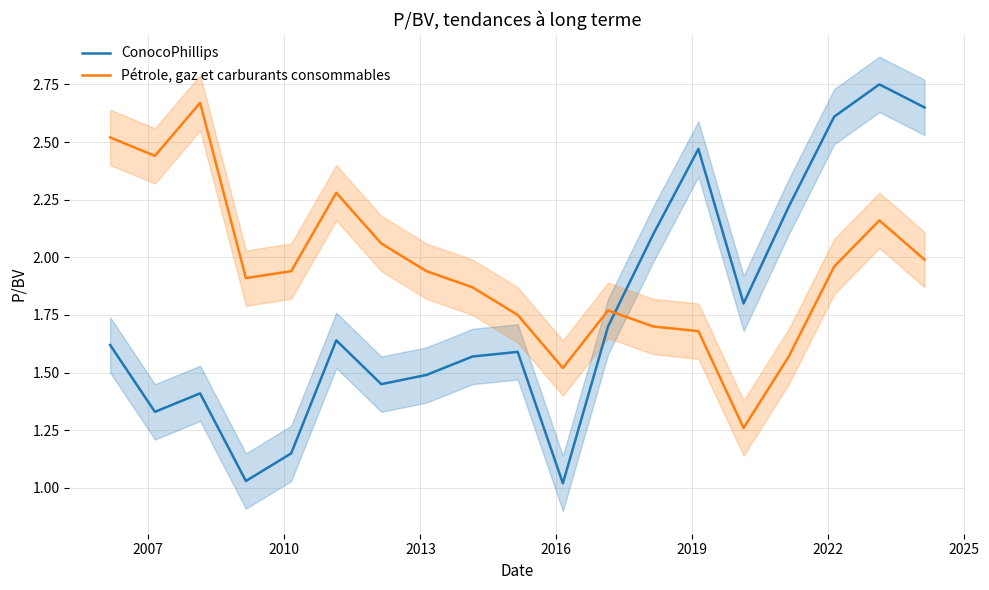

Rank the series by their average value, from highest to lowest.

Pétrole, gaz et carburants consommables, ConocoPhillips